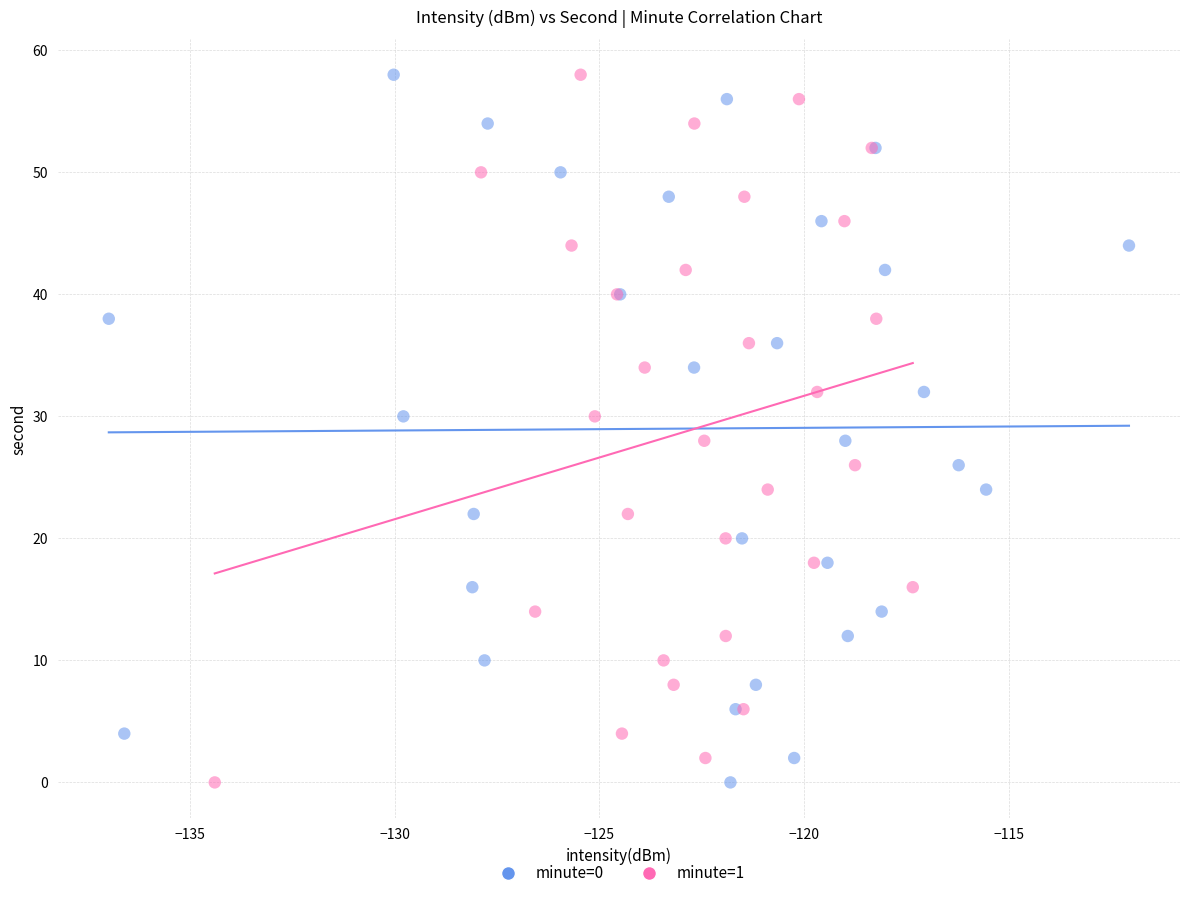

What are all the series names shown in the legend?

minute=0, minute=1